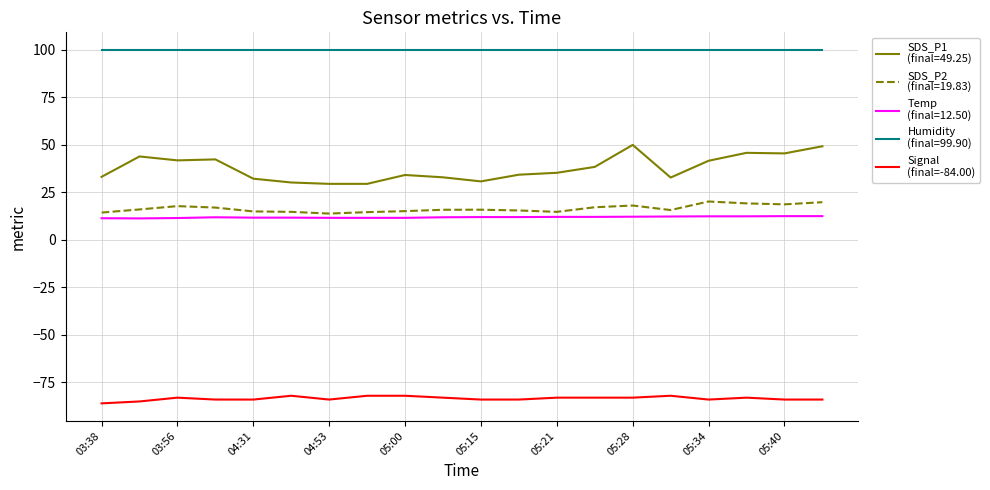

What is the smallest value displayed?

-86.0